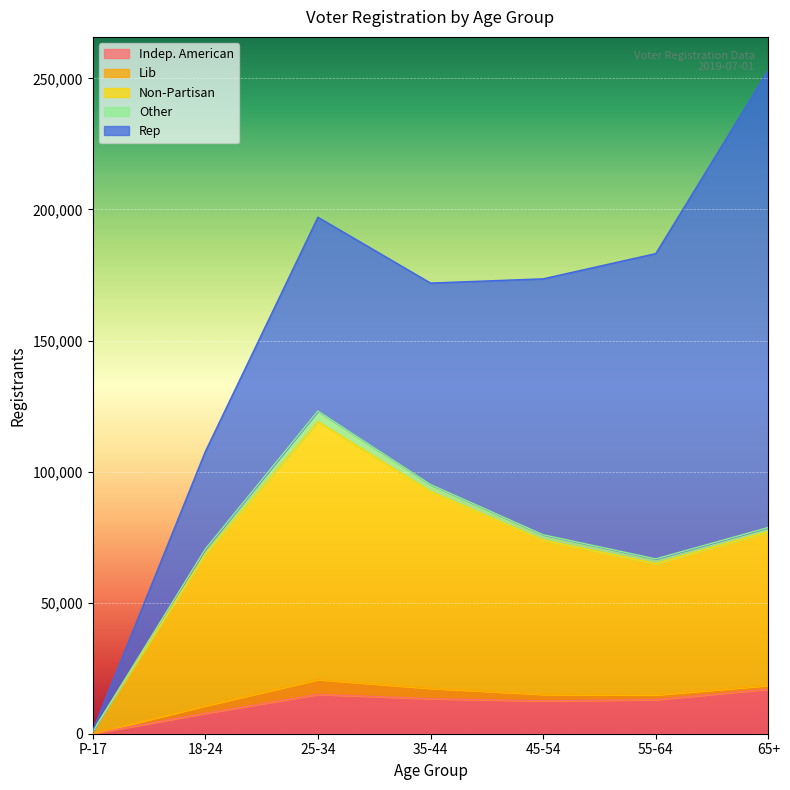

How many lines are shown in the chart?

5